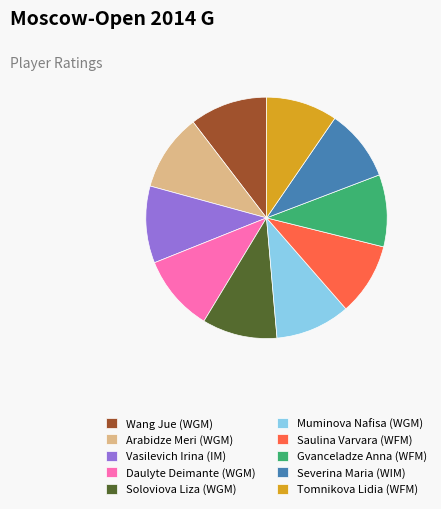

Is the sum of Saulina Varvara (WFM) and Gvanceladze Anna (WFM) greater than half?

No